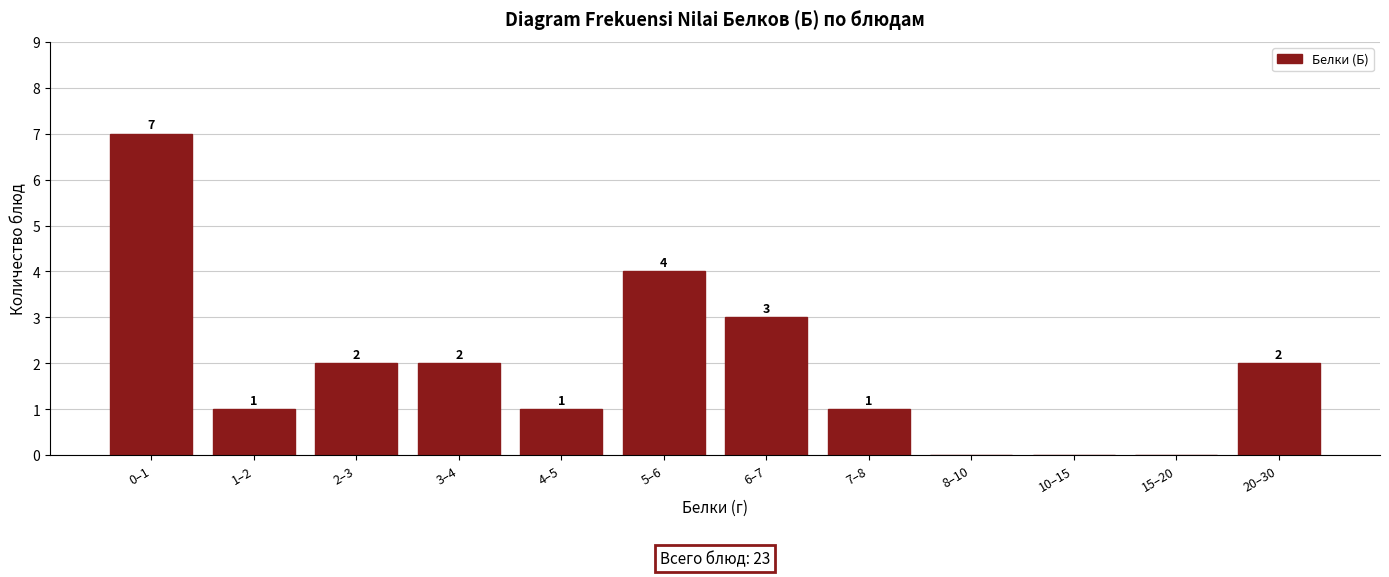

Reading left to right, extract all data points from this chart.

0–1=7	1–2=1	2–3=2	3–4=2	4–5=1	5–6=4	6–7=3	7–8=1	8–10=0	10–15=0	15–20=0	20–30=2